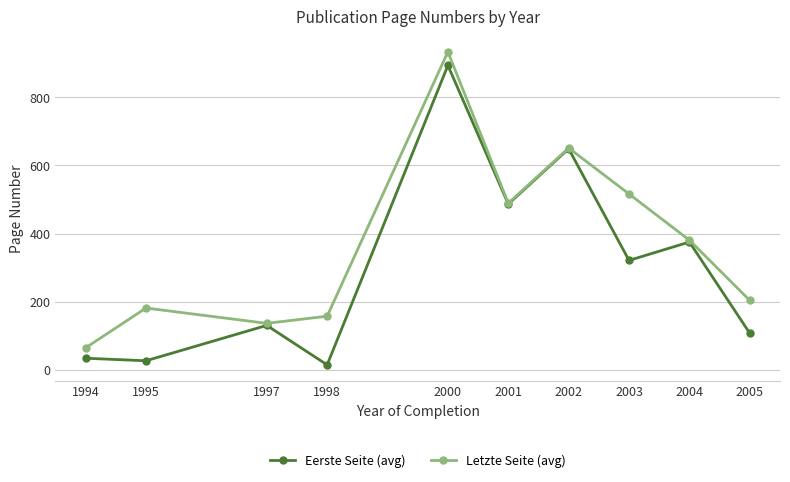

How many lines are shown in the chart?

2